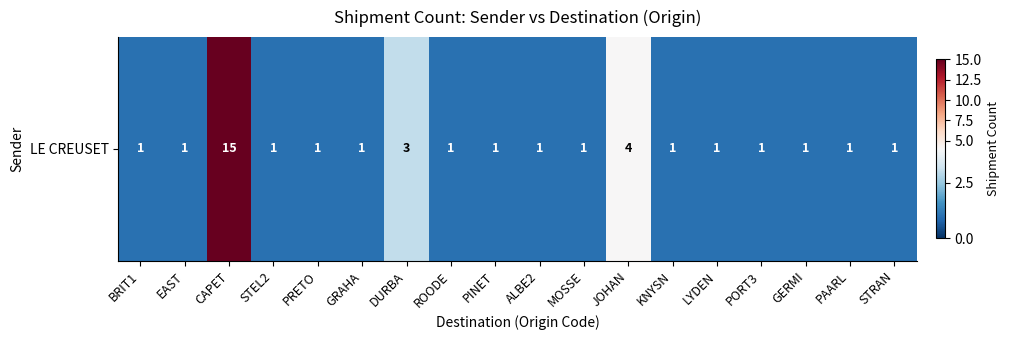

What is the minimum value shown in the chart?

1